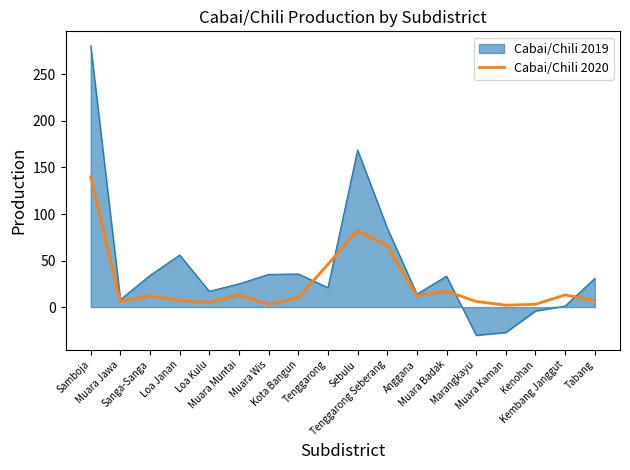

Which series has the largest range (max minus min)?

Cabai/Chili 2019